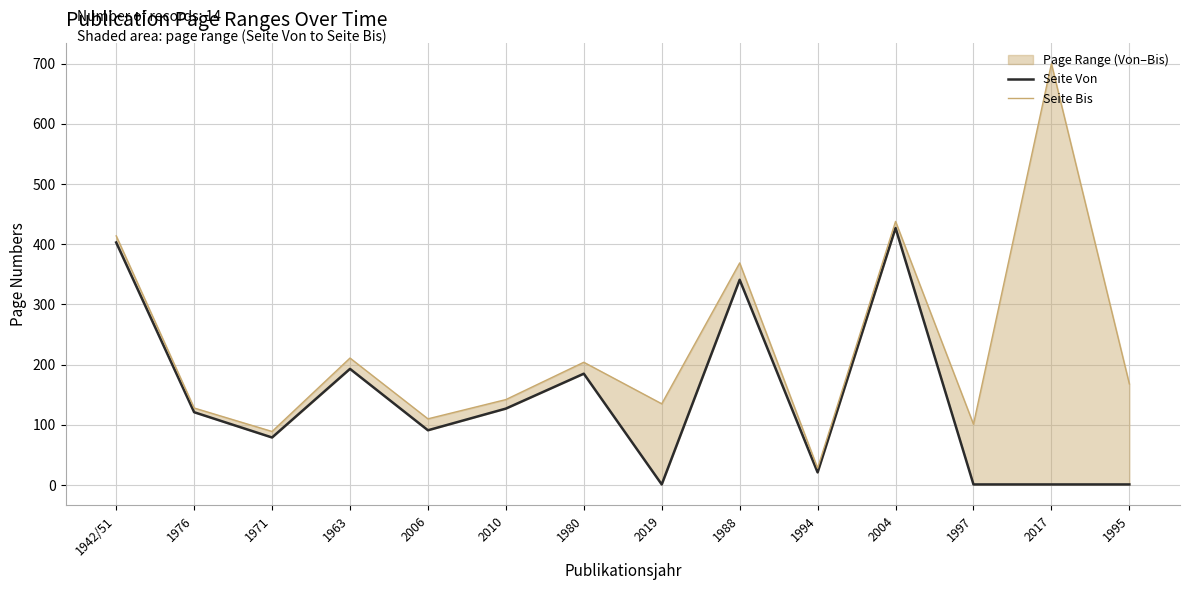

What is the sum of all Seite Von values?

1992